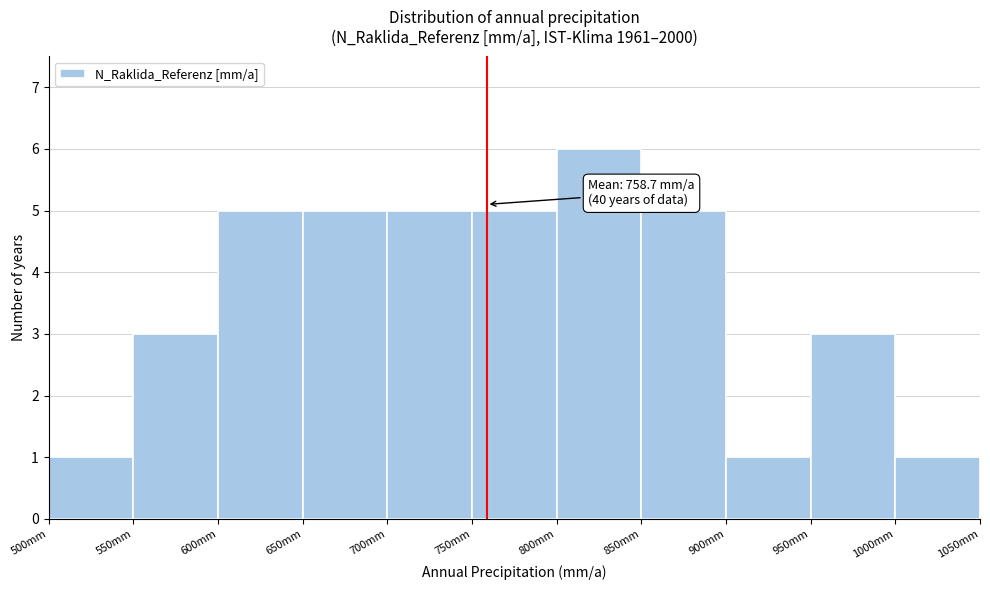

Over which range of the x-axis is the bar tallest?

800 to 850